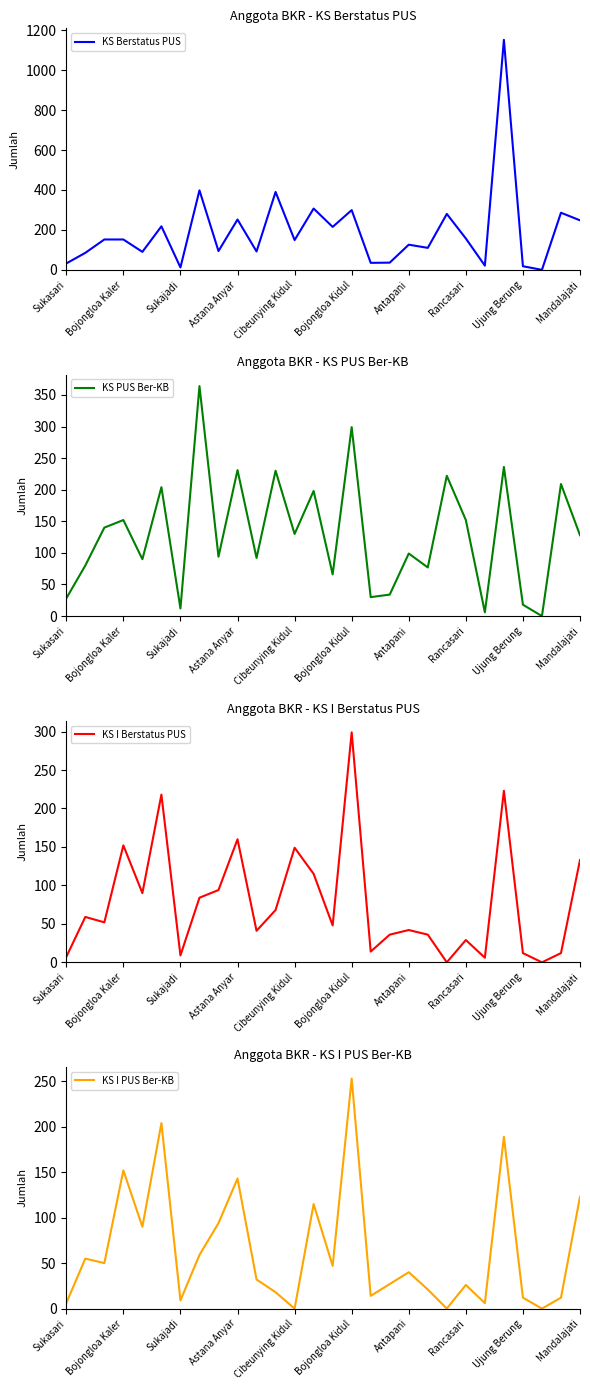

The value of KS Berstatus PUS at Cibeunying Kidul is 259. True or false?

False